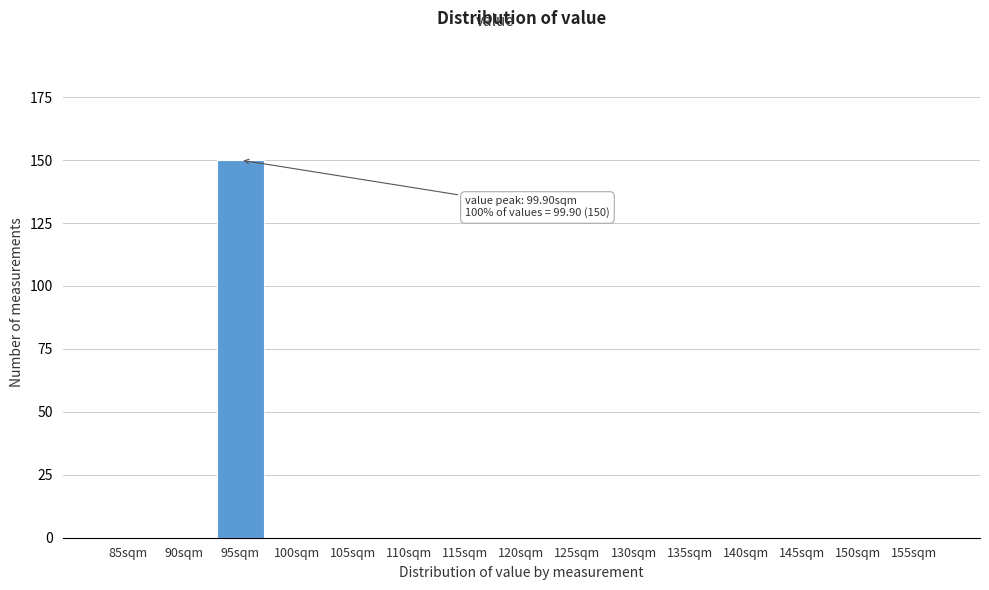

Reading left to right, what are all the values shown in this chart?

85sqm=0	90sqm=0	95sqm=150	100sqm=0	105sqm=0	110sqm=0	115sqm=0	120sqm=0	125sqm=0	130sqm=0	135sqm=0	140sqm=0	145sqm=0	150sqm=0	155sqm=0